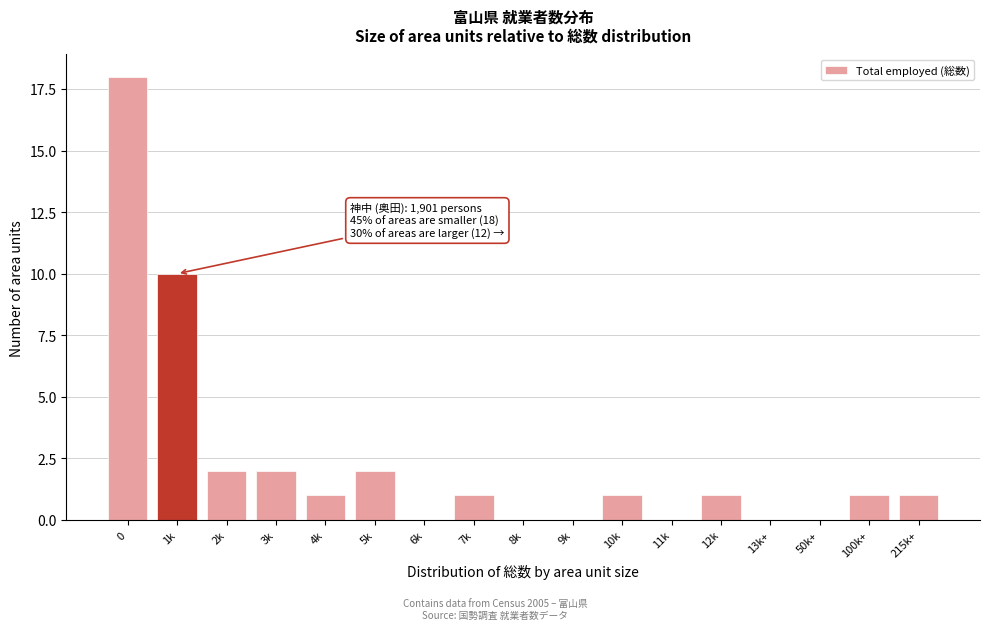

Reading left to right, list all the values displayed in this chart.

0=18	1k=10	2k=2	3k=2	4k=1	5k=2	6k=0	7k=1	8k=0	9k=0	10k=1	11k=0	12k=1	13k+=0	50k+=0	100k+=1	215k+=1